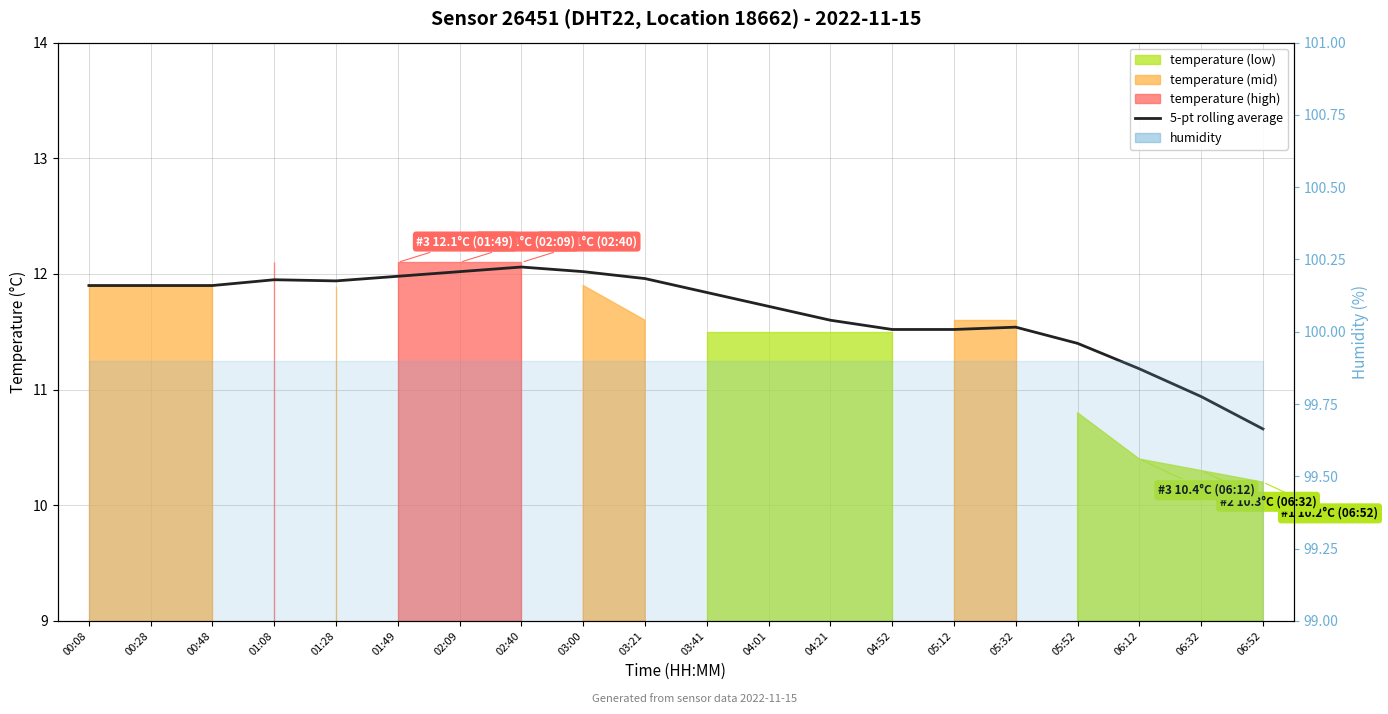

Reading right to left, transcribe all the data shown in this chart.

10.7	10.9	11.2	11.4	11.5	11.5	11.5	11.6	11.7	11.8	12.0	12.0	12.1	12.0	12.0	11.9	12.0	11.9	11.9	11.9